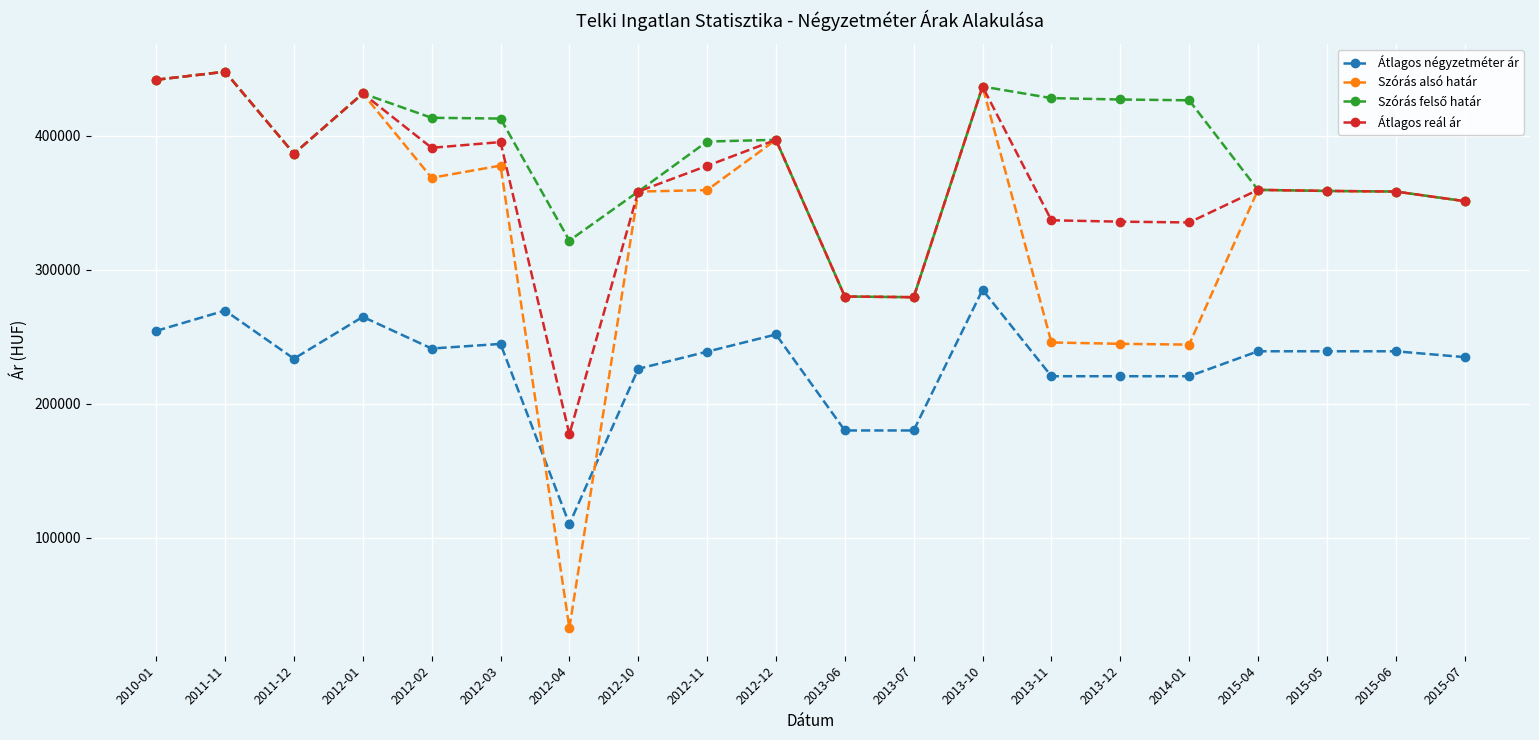

What is the sum of the Szórás alsó határ values at 2012-11 and 2010-01?

801327